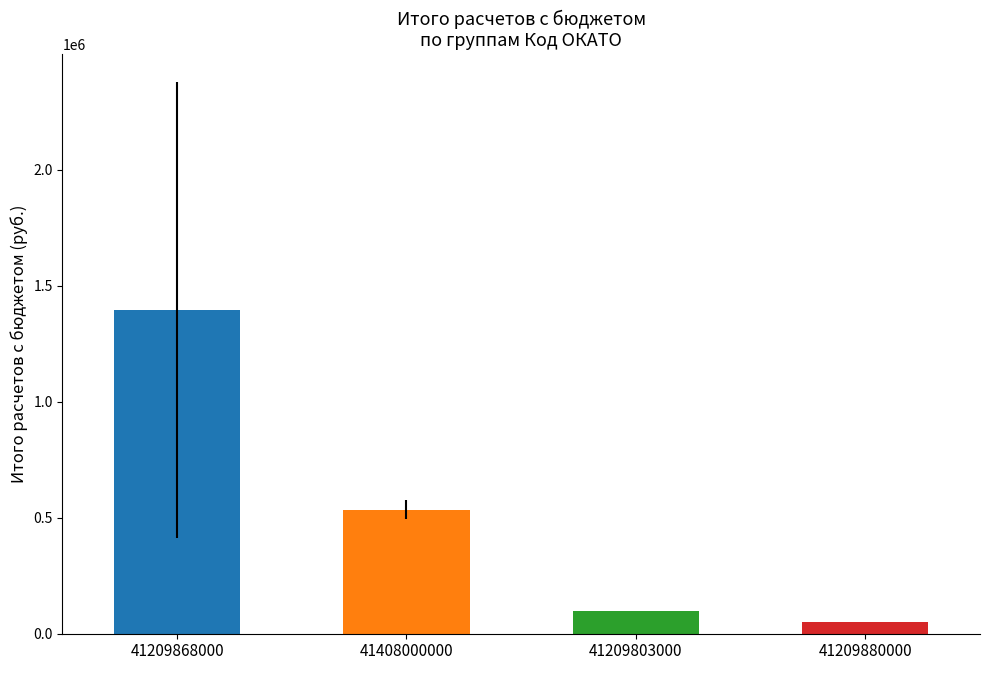

Are the bars horizontal?

No